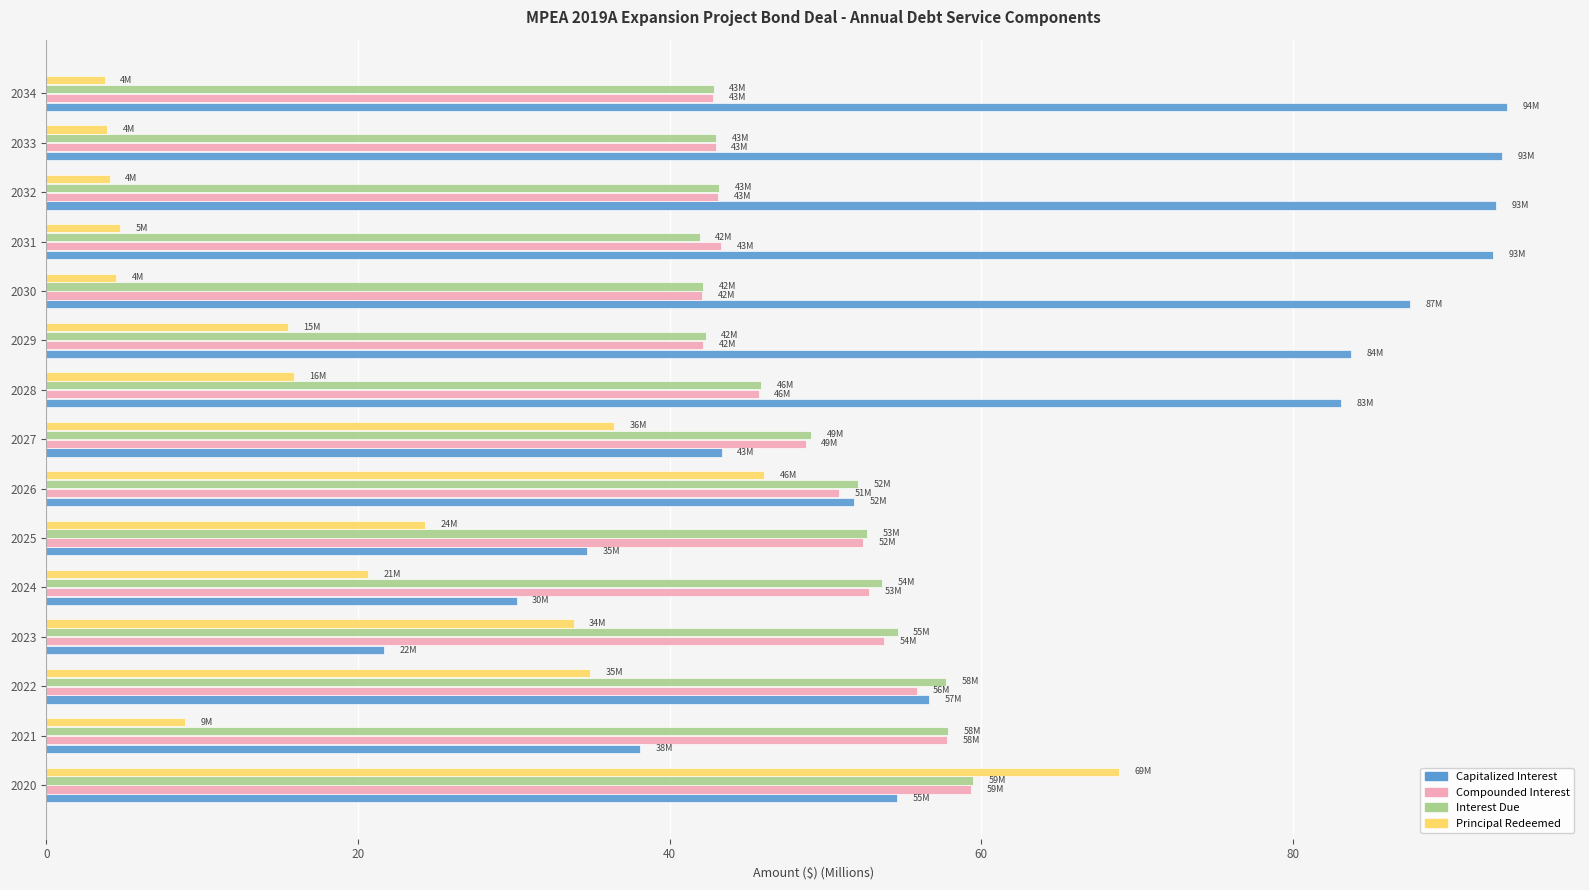

What is the difference between the second highest and minimum values in the Capitalized Interest series?

71.7